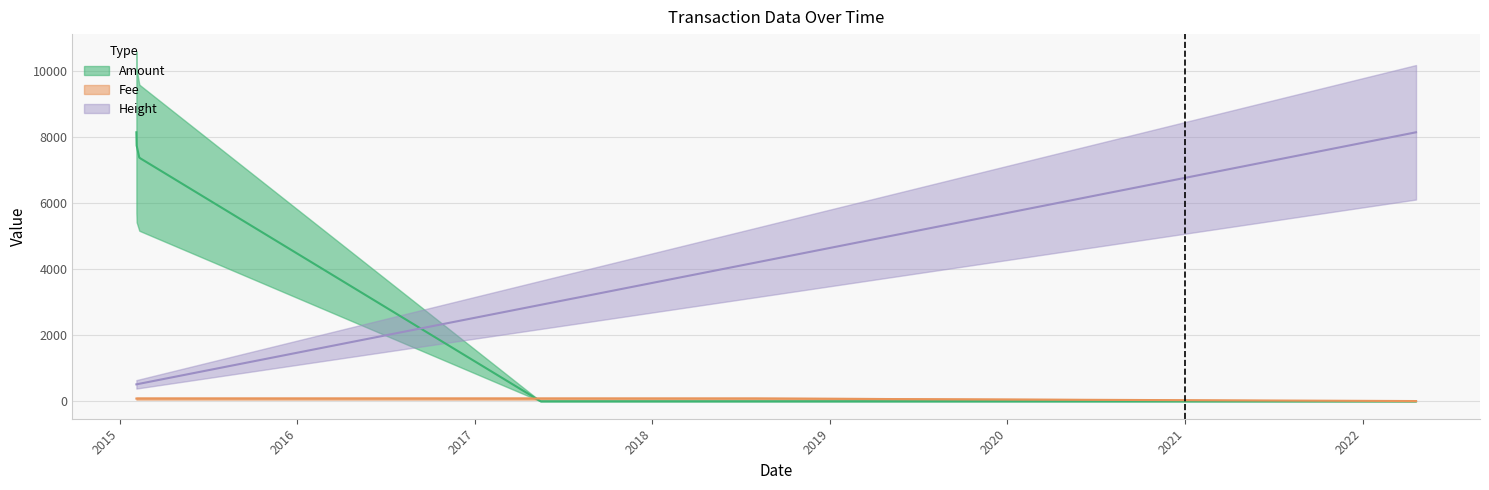

True or false: Amount has more than 1 interior local peaks.

False